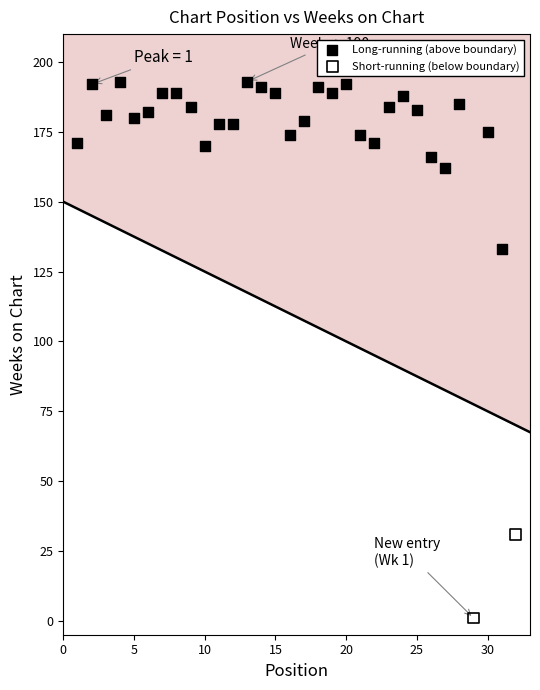

What are all the series names shown in the legend?

Long-running (above boundary), Short-running (below boundary)